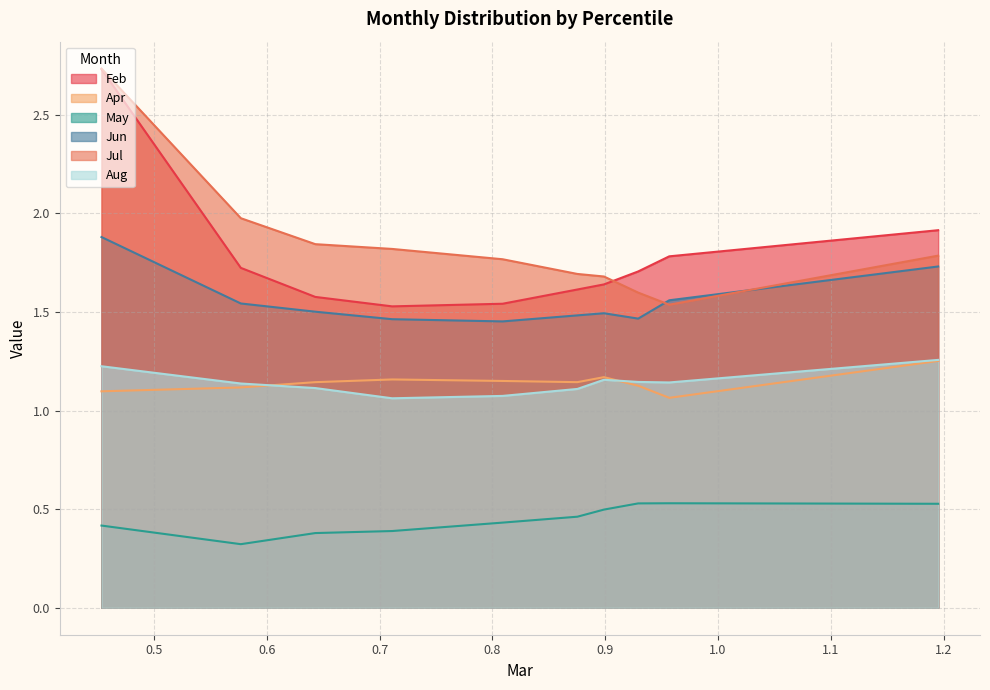

What is the difference between the maximum and minimum values in the Jul series?

1.2